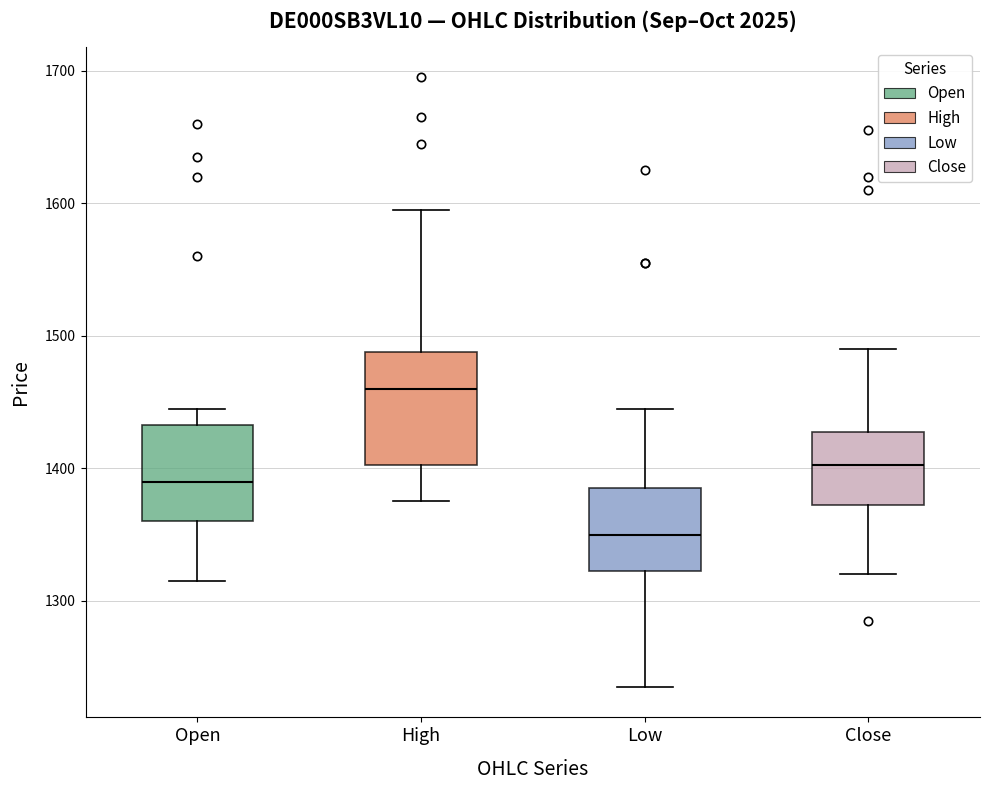

Which box is the tallest, from its lower edge to its upper edge?

High